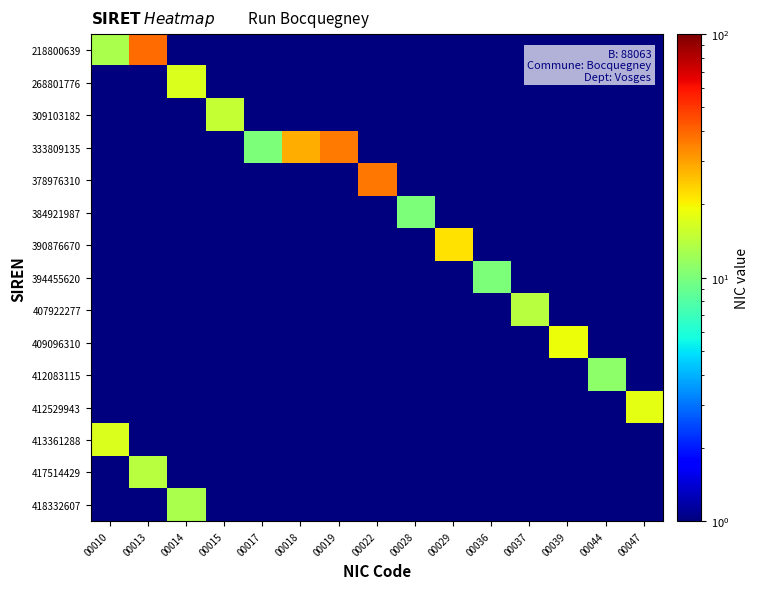

Reading right to left, list all the values displayed in this chart.

218800639: 00047=0.5	00044=0.5	00039=0.5	00037=0.5	00036=0.5	00029=0.5	00028=0.5	00022=0.5	00019=0.5	00018=0.5	00017=0.5	00015=0.5	00014=0.5	00013=39.0	00010=13.0
268801776: 00047=0.5	00044=0.5	00039=0.5	00037=0.5	00036=0.5	00029=0.5	00028=0.5	00022=0.5	00019=0.5	00018=0.5	00017=0.5	00015=0.5	00014=17.0	00013=0.5	00010=0.5
309103182: 00047=0.5	00044=0.5	00039=0.5	00037=0.5	00036=0.5	00029=0.5	00028=0.5	00022=0.5	00019=0.5	00018=0.5	00017=0.5	00015=15.0	00014=0.5	00013=0.5	00010=0.5
333809135: 00047=0.5	00044=0.5	00039=0.5	00037=0.5	00036=0.5	00029=0.5	00028=0.5	00022=0.5	00019=36.0	00018=28.0	00017=10.0	00015=0.5	00014=0.5	00013=0.5	00010=0.5
378976310: 00047=0.5	00044=0.5	00039=0.5	00037=0.5	00036=0.5	00029=0.5	00028=0.5	00022=37.0	00019=0.5	00018=0.5	00017=0.5	00015=0.5	00014=0.5	00013=0.5	00010=0.5
384921987: 00047=0.5	00044=0.5	00039=0.5	00037=0.5	00036=0.5	00029=0.5	00028=10.0	00022=0.5	00019=0.5	00018=0.5	00017=0.5	00015=0.5	00014=0.5	00013=0.5	00010=0.5
390876670: 00047=0.5	00044=0.5	00039=0.5	00037=0.5	00036=0.5	00029=22.0	00028=0.5	00022=0.5	00019=0.5	00018=0.5	00017=0.5	00015=0.5	00014=0.5	00013=0.5	00010=0.5
394455620: 00047=0.5	00044=0.5	00039=0.5	00037=0.5	00036=10.0	00029=0.5	00028=0.5	00022=0.5	00019=0.5	00018=0.5	00017=0.5	00015=0.5	00014=0.5	00013=0.5	00010=0.5
407922277: 00047=0.5	00044=0.5	00039=0.5	00037=14.0	00036=0.5	00029=0.5	00028=0.5	00022=0.5	00019=0.5	00018=0.5	00017=0.5	00015=0.5	00014=0.5	00013=0.5	00010=0.5
409096310: 00047=0.5	00044=0.5	00039=19.0	00037=0.5	00036=0.5	00029=0.5	00028=0.5	00022=0.5	00019=0.5	00018=0.5	00017=0.5	00015=0.5	00014=0.5	00013=0.5	00010=0.5
412083115: 00047=0.5	00044=11.0	00039=0.5	00037=0.5	00036=0.5	00029=0.5	00028=0.5	00022=0.5	00019=0.5	00018=0.5	00017=0.5	00015=0.5	00014=0.5	00013=0.5	00010=0.5
412529943: 00047=18.0	00044=0.5	00039=0.5	00037=0.5	00036=0.5	00029=0.5	00028=0.5	00022=0.5	00019=0.5	00018=0.5	00017=0.5	00015=0.5	00014=0.5	00013=0.5	00010=0.5
413361288: 00047=0.5	00044=0.5	00039=0.5	00037=0.5	00036=0.5	00029=0.5	00028=0.5	00022=0.5	00019=0.5	00018=0.5	00017=0.5	00015=0.5	00014=0.5	00013=0.5	00010=17.0
417514429: 00047=0.5	00044=0.5	00039=0.5	00037=0.5	00036=0.5	00029=0.5	00028=0.5	00022=0.5	00019=0.5	00018=0.5	00017=0.5	00015=0.5	00014=0.5	00013=14.0	00010=0.5
418332607: 00047=0.5	00044=0.5	00039=0.5	00037=0.5	00036=0.5	00029=0.5	00028=0.5	00022=0.5	00019=0.5	00018=0.5	00017=0.5	00015=0.5	00014=13.0	00013=0.5	00010=0.5